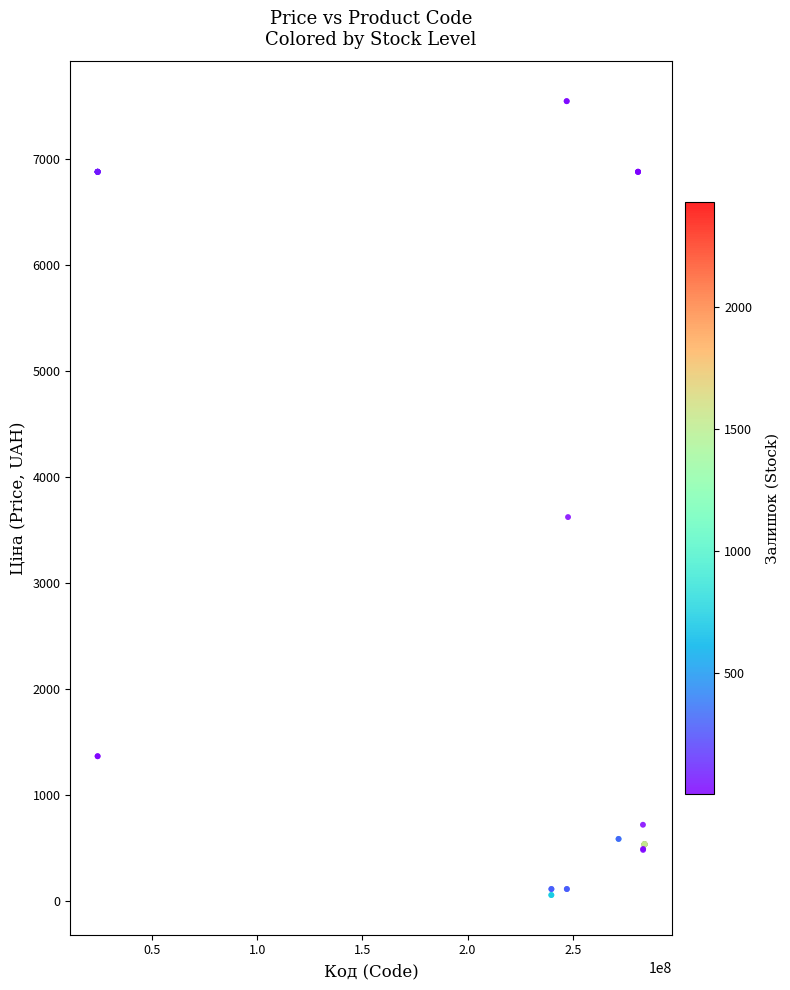

What Y value in the scatter plot is closest to 3801?

3622.2